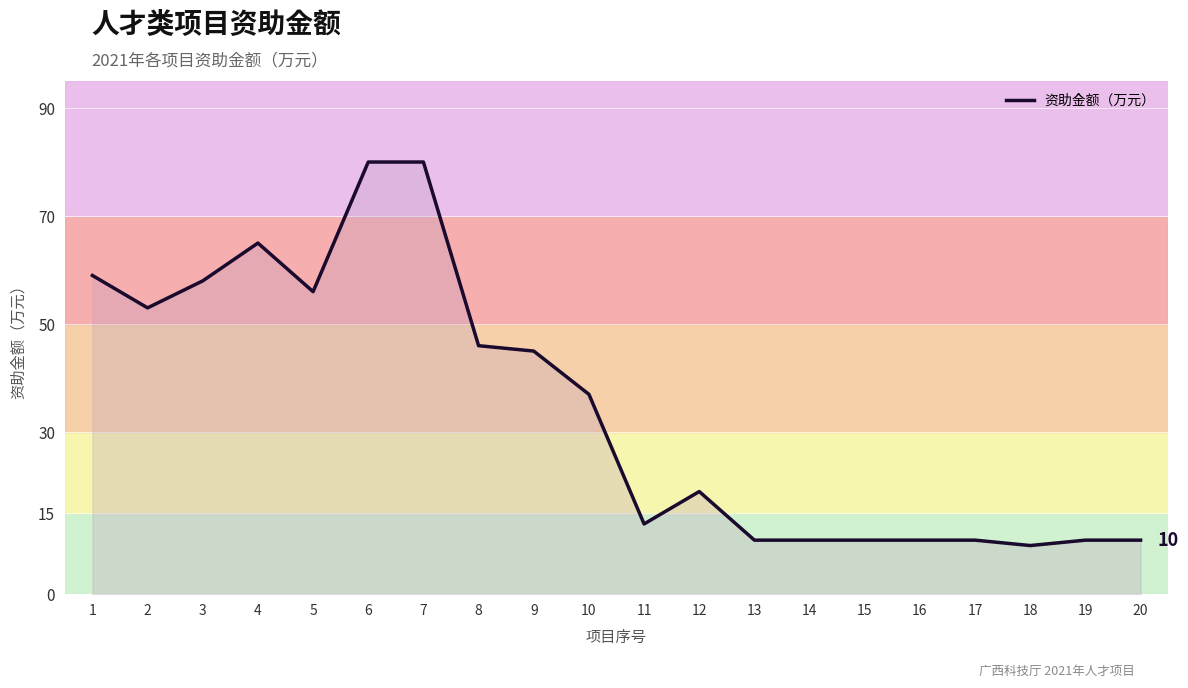

The value at 6 is 30. True or false?

False